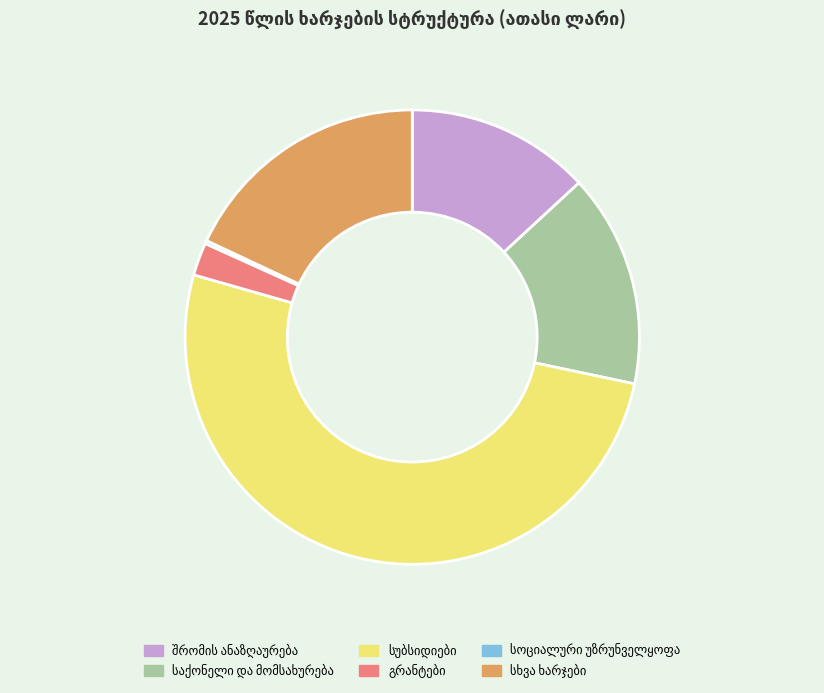

Is there a majority slice in this chart?

Yes